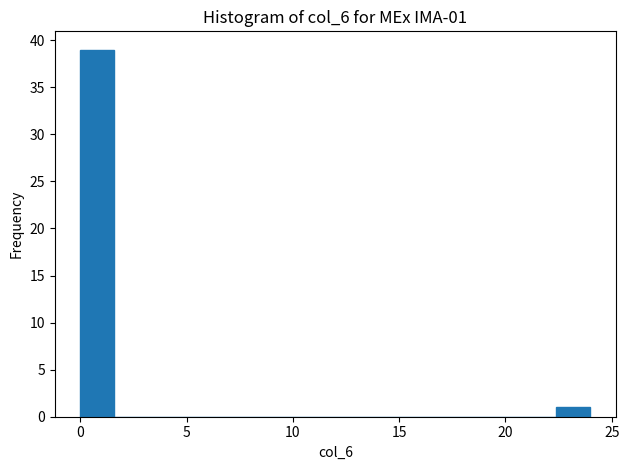

Around what value on the x-axis is the tallest bar? Give the approximate position of its centre, as read against the axis.

1.0